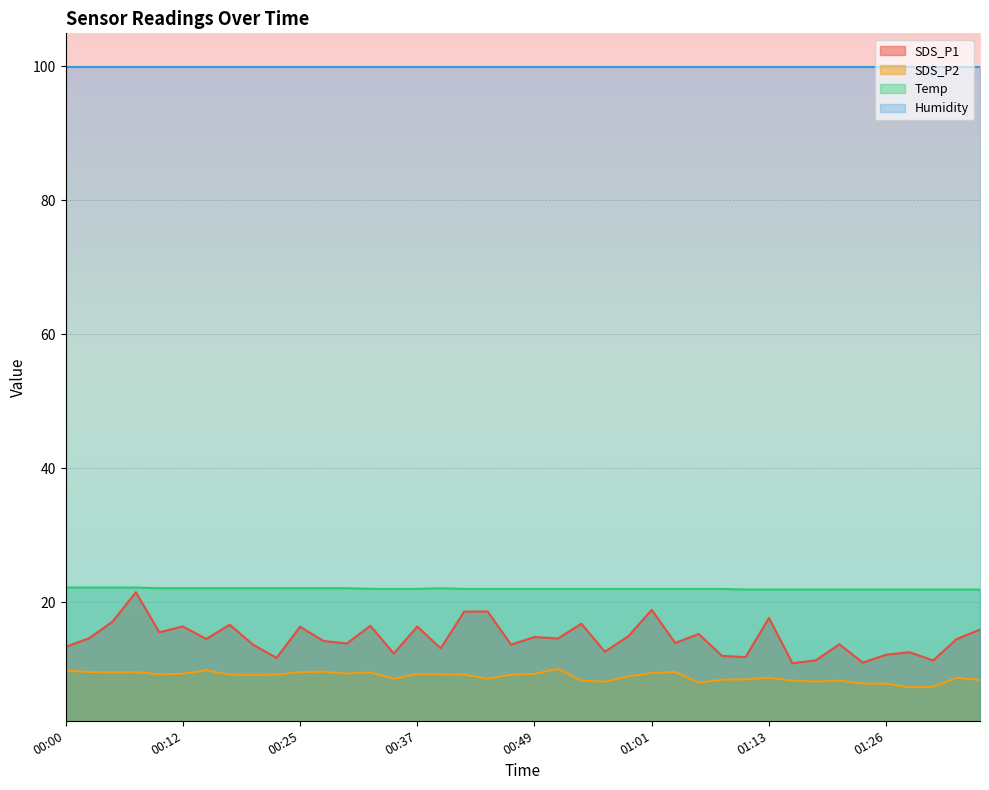

True or false: SDS_P1 and SDS_P2 cross at least once.

False